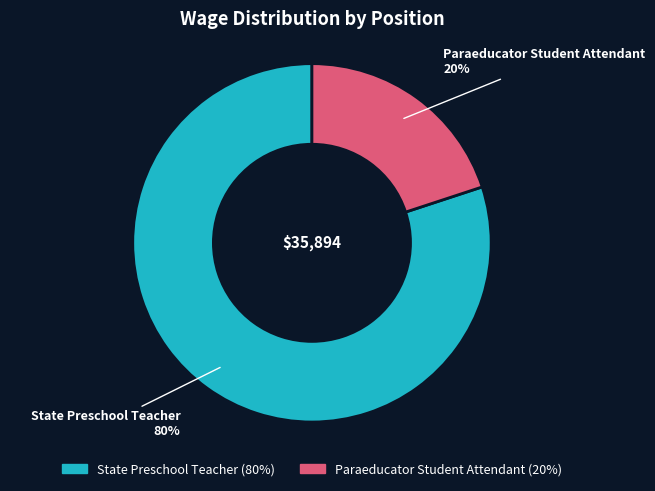

Which category has the smallest portion of the pie?

Paraeducator Student Attendant